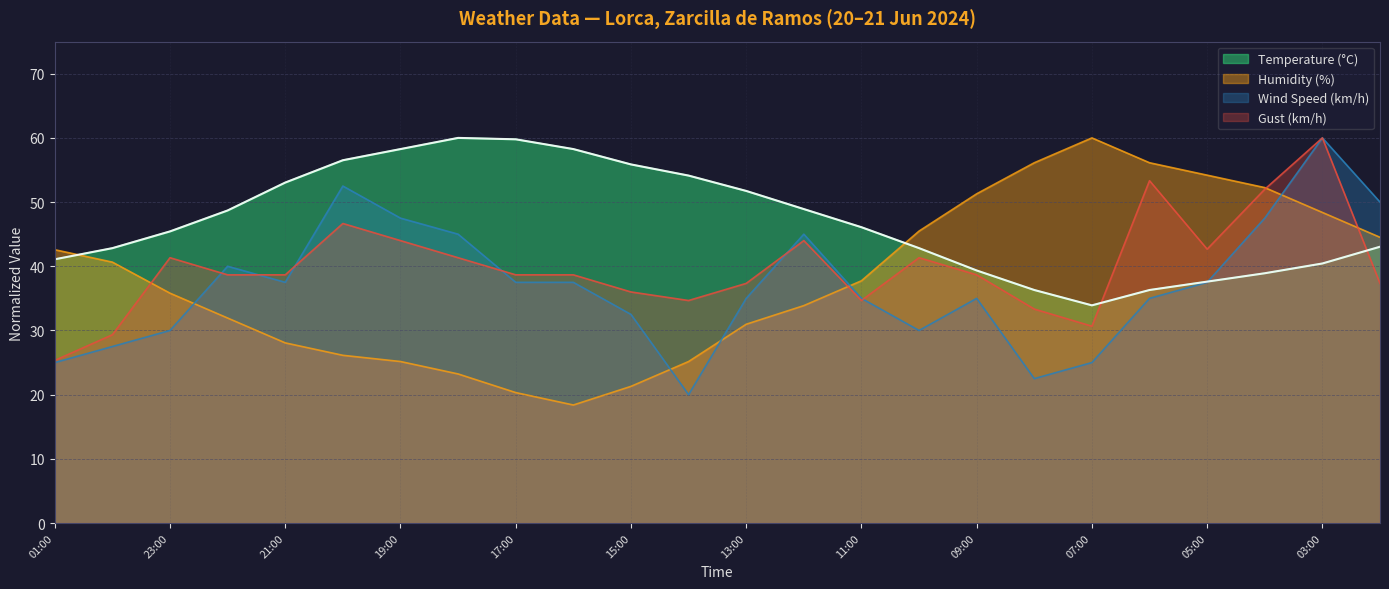

At which category does Humidity (%) reach its first local peak?

07:00